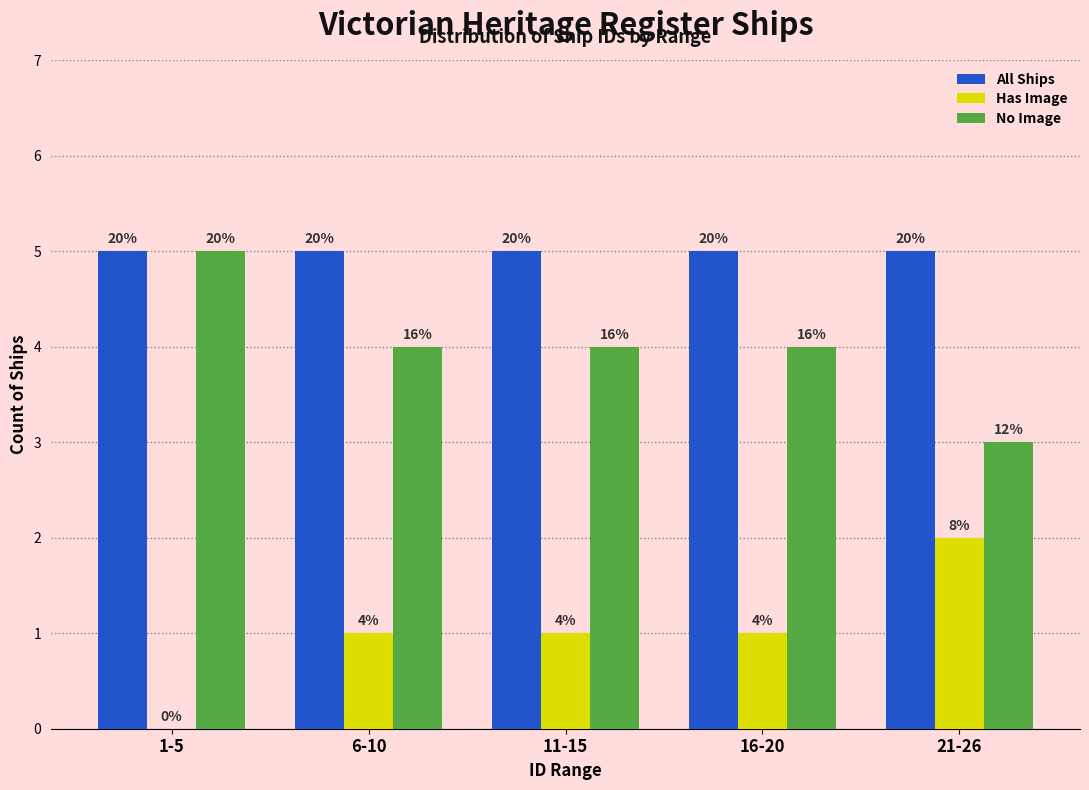

How many groups of bars are there?

5